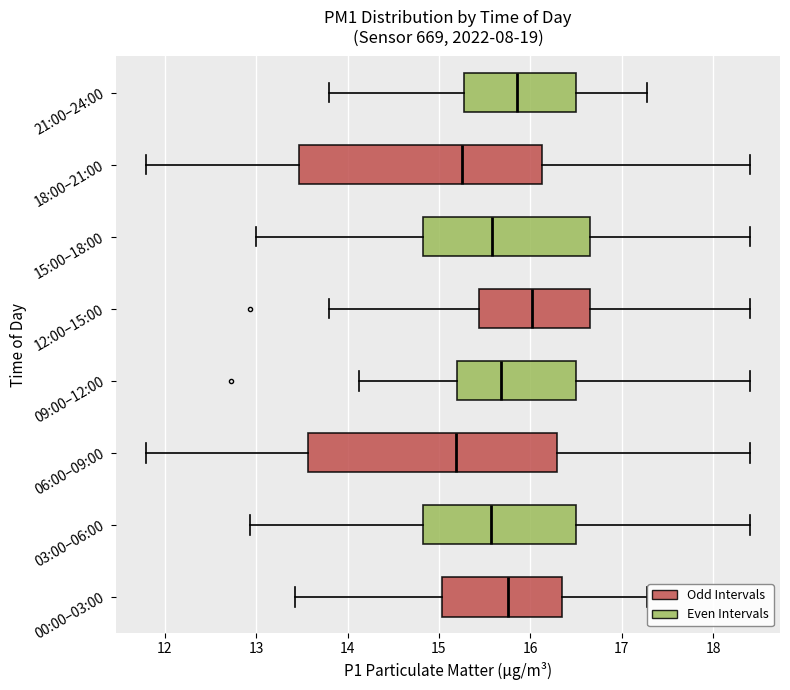

Reading bottom to top, transcribe this box plot: for each box, give where its median line is, the range the box spans, and where its two whiskers end, as read against the x-axis. The values are not printed on the chart, so give them approximately, as read against the axis.

00:00–03:00: median 15.8, box 15.0 to 16.3, whiskers 13.4 to 17.3
03:00–06:00: median 15.6, box 14.8 to 16.5, whiskers 12.9 to 18.4
06:00–09:00: median 15.2, box 13.6 to 16.3, whiskers 11.8 to 18.4
09:00–12:00: median 15.7, box 15.2 to 16.5, whiskers 14.1 to 18.4
12:00–15:00: median 16.0, box 15.4 to 16.7, whiskers 13.8 to 18.4
15:00–18:00: median 15.6, box 14.8 to 16.7, whiskers 13.0 to 18.4
18:00–21:00: median 15.3, box 13.5 to 16.1, whiskers 11.8 to 18.4
21:00–24:00: median 15.9, box 15.3 to 16.5, whiskers 13.8 to 17.3